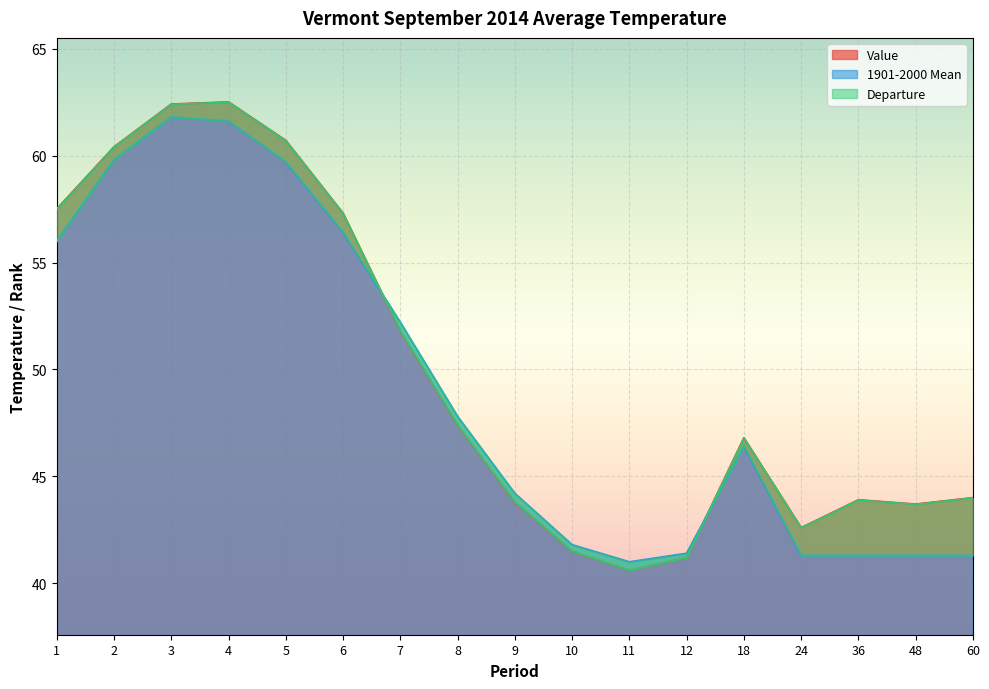

At which label is 1901-2000 Mean closest to 51?

7